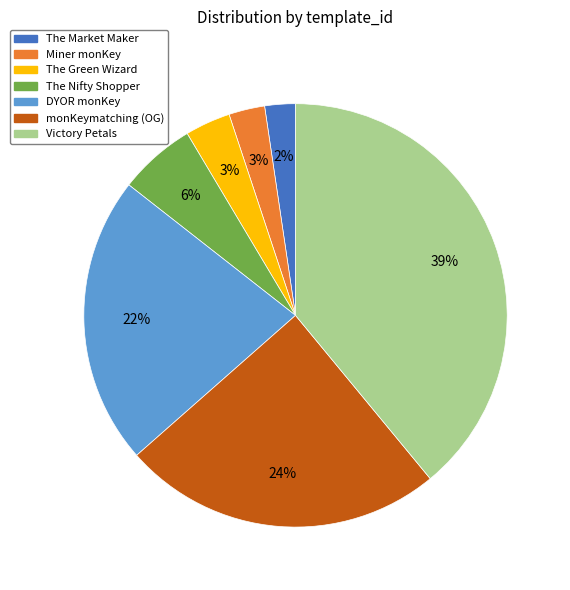

How many segments does this pie chart have?

7